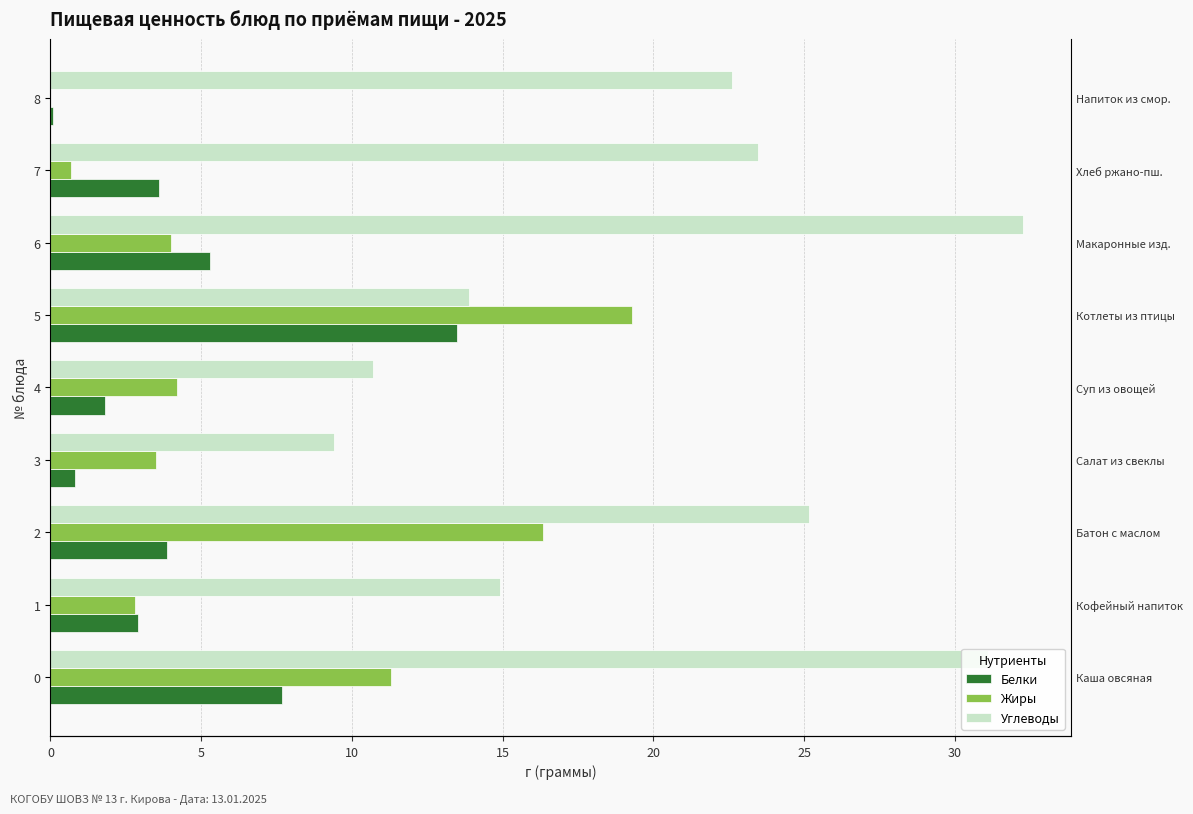

What is the label of the 9th bar from the left?

8